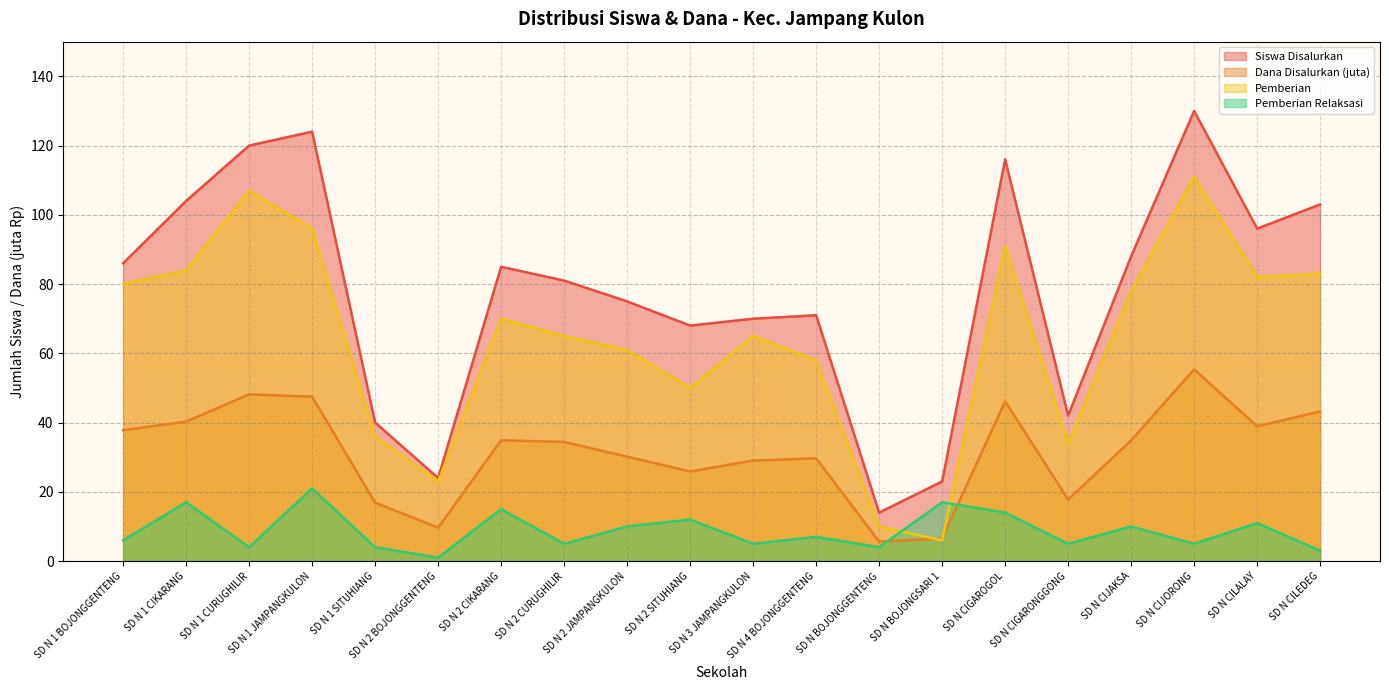

The value of Dana Disalurkan (juta) at SD N CIJAKSA is 9.0. True or false?

False